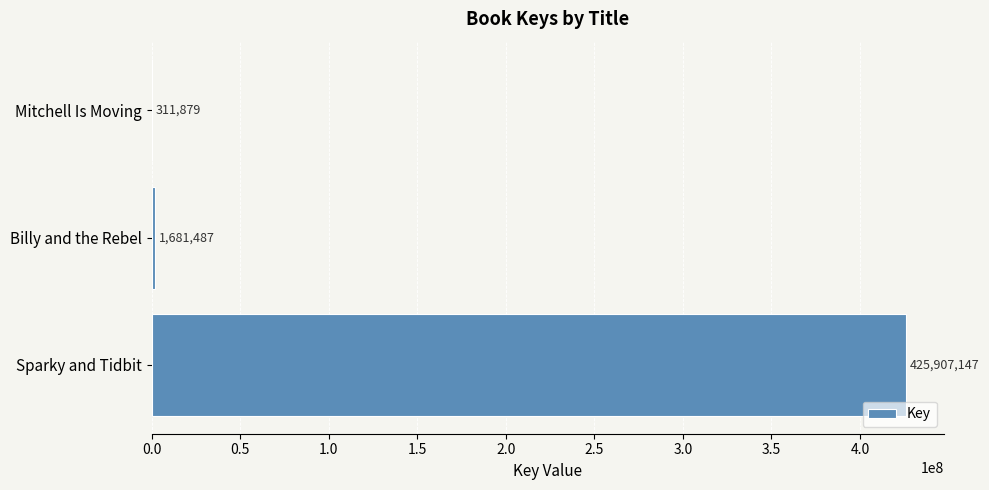

Where is the data nearest to the value 213109513?

Billy and the Rebel